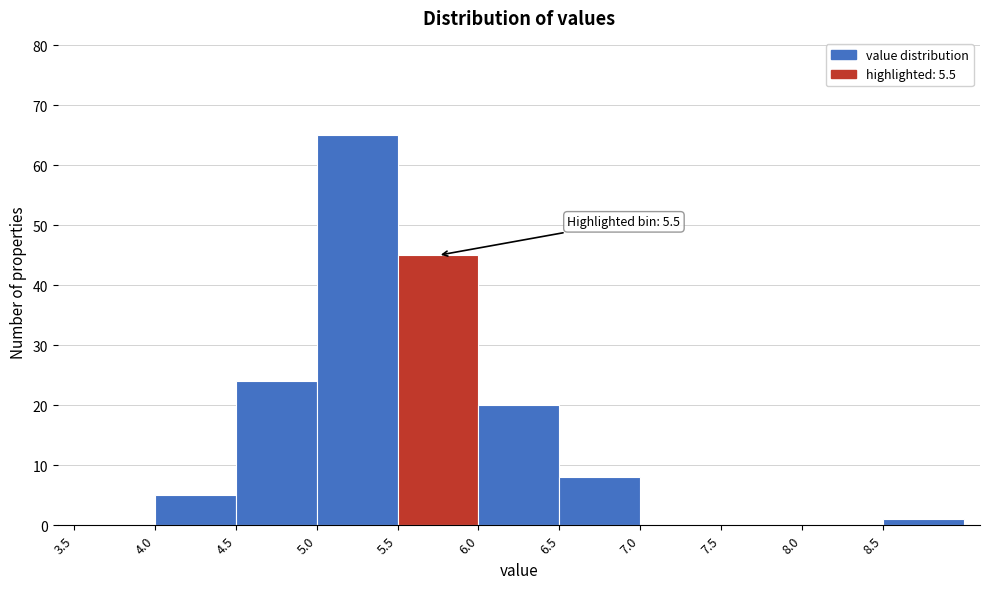

Which range on the x-axis has the tallest bar?

5.0 to 5.5